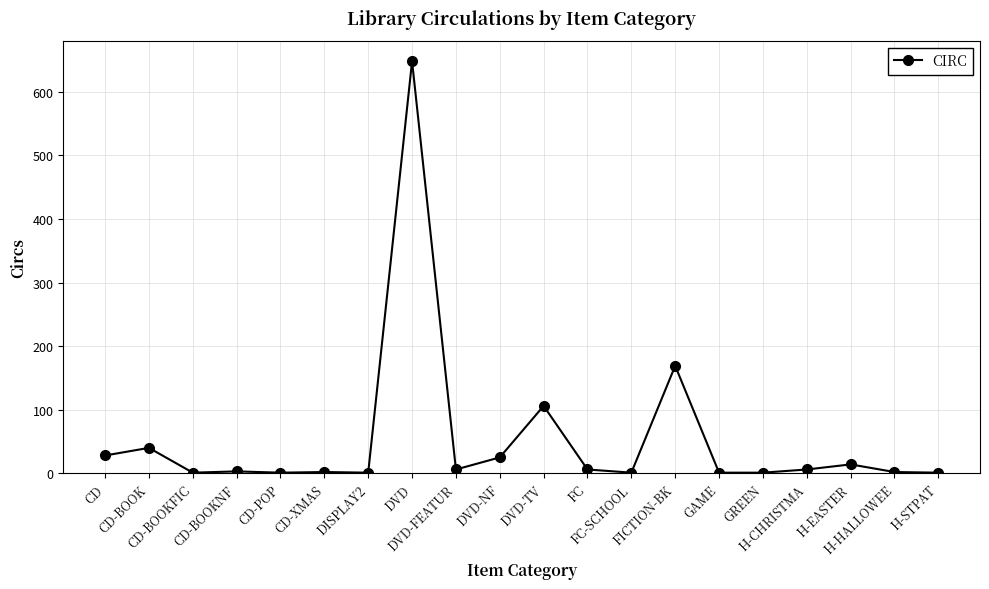

True or false: the data has more than 2 interior local peaks.

True